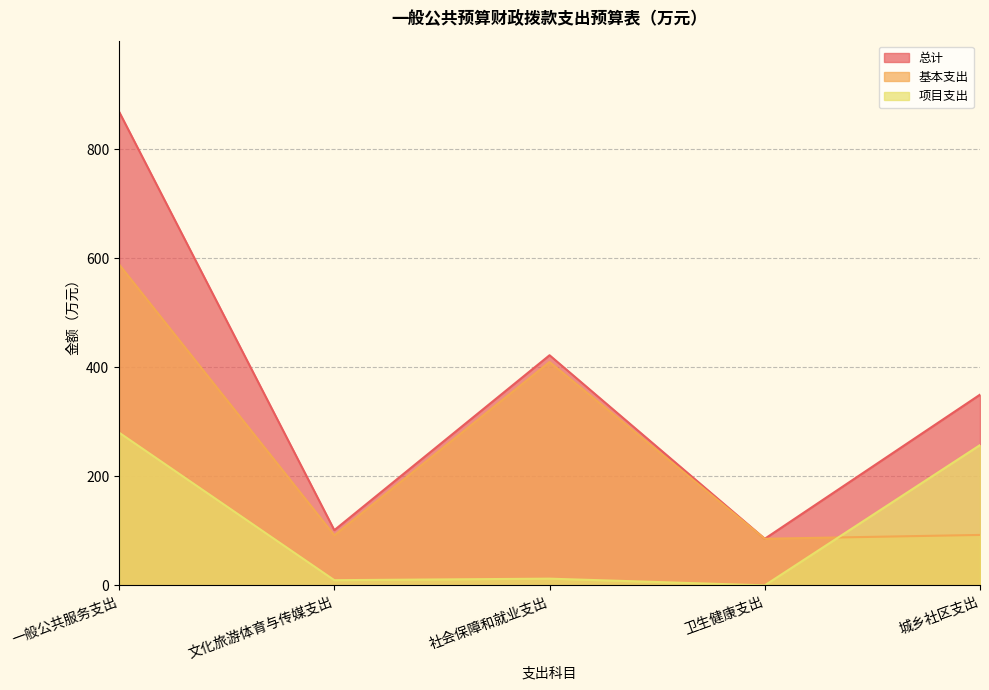

Is it true that 基本支出 equals 283.5 at 社会保障和就业支出?

False